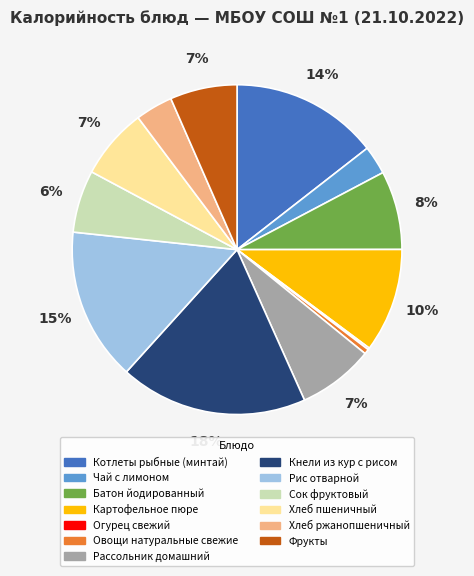

To the nearest percent, what is the combined percentage of Рассольник домашний and Фрукты?

14%